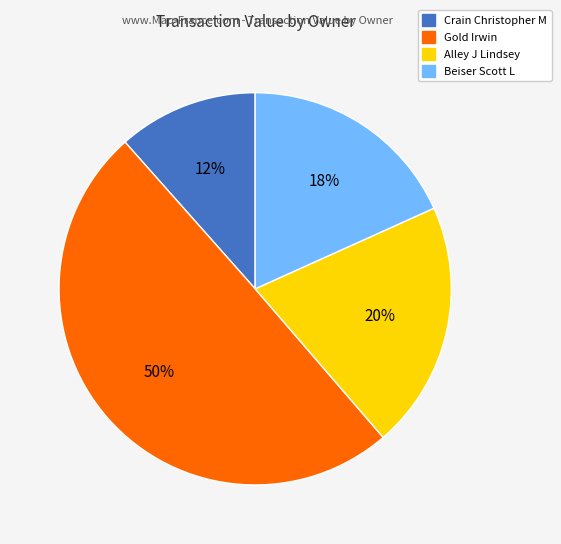

Which category has the biggest portion of the pie?

Gold Irwin